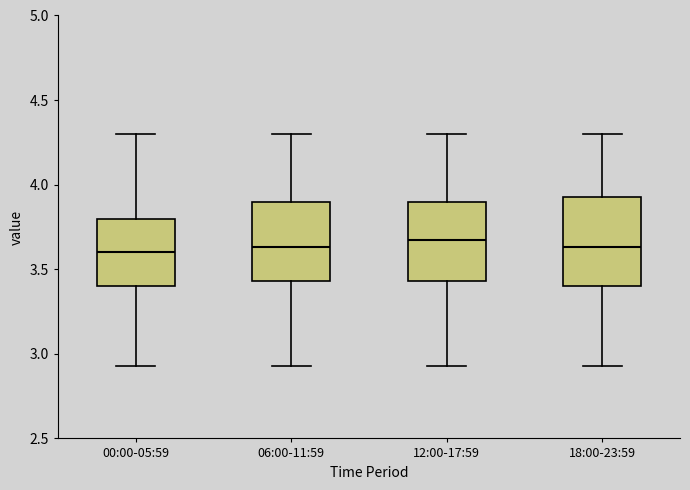

Reading left to right, read every box against the y-axis: the position of its median line, the range the box covers, and the ends of its whiskers. The values are not printed on the chart, so give them approximately, as read against the axis.

00:00-05:59: median 3.60, box 3.40 to 3.80, whiskers 2.95 to 4.30
06:00-11:59: median 3.65, box 3.45 to 3.90, whiskers 2.95 to 4.30
12:00-17:59: median 3.65, box 3.45 to 3.90, whiskers 2.95 to 4.30
18:00-23:59: median 3.65, box 3.40 to 3.95, whiskers 2.95 to 4.30